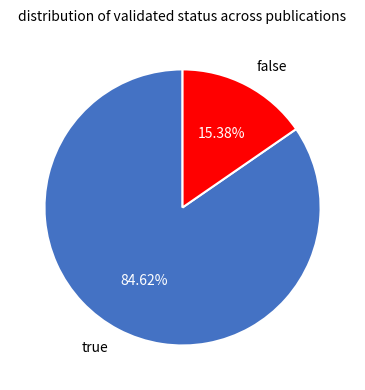

What is the ratio of the value at true to the value at false?

5.5